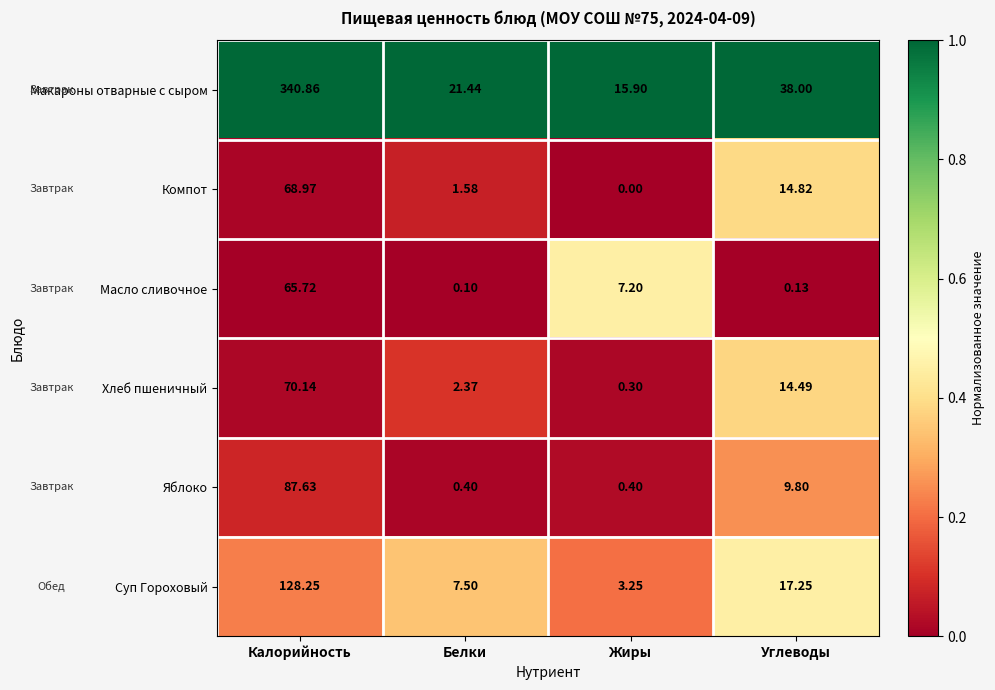

At Углеводы, list the series in order from smallest to largest.

Масло сливочное, Яблоко, Хлеб пшеничный, Компот, Суп Гороховый, Макароны отварные с сыром